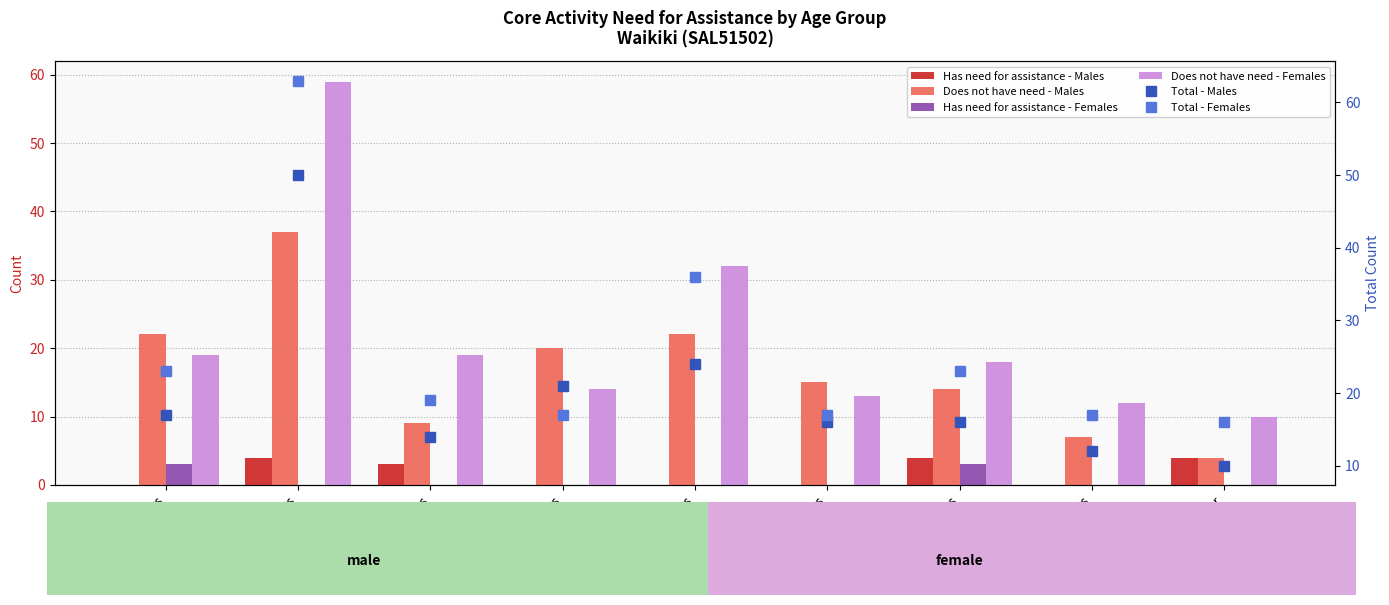

What is the difference between the maximum and minimum values in the Has need for assistance - Males series?

4